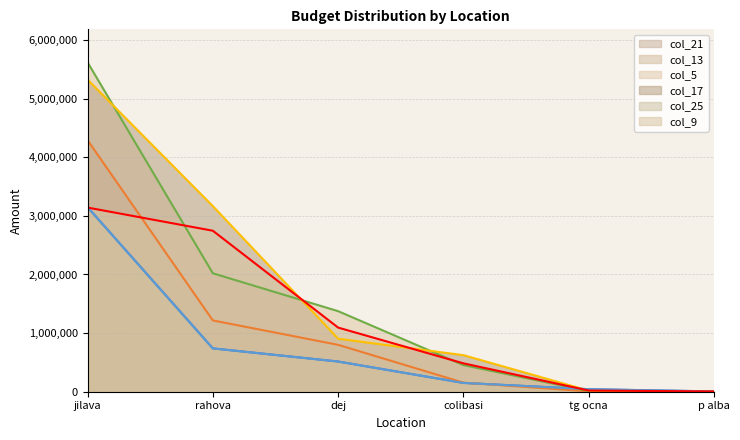

How many lines are shown in the chart?

6